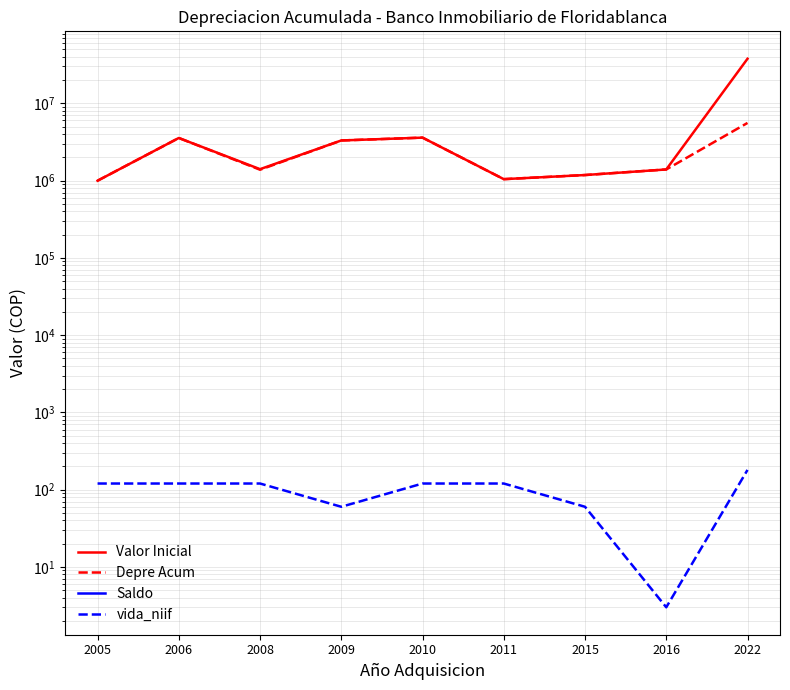

Which category has the highest value across all series?

2022